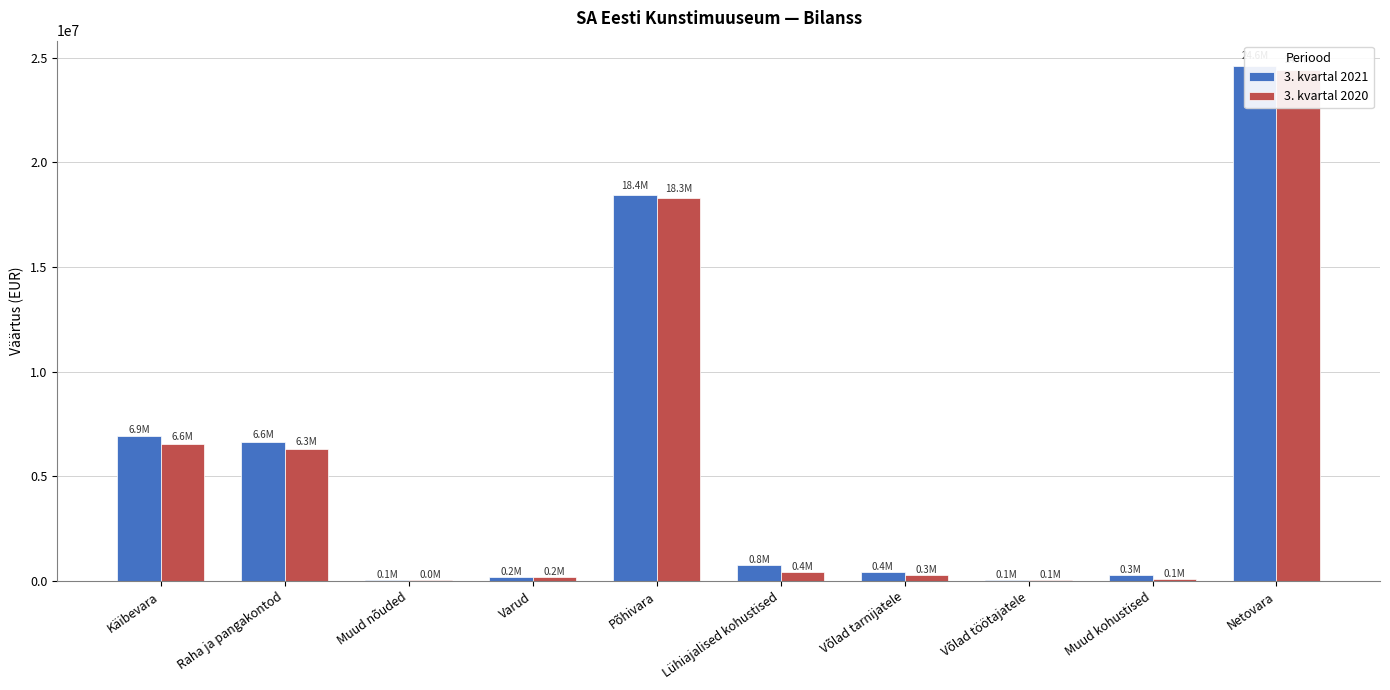

What is the total value across all series at Võlad tarnijatele?

705024.9